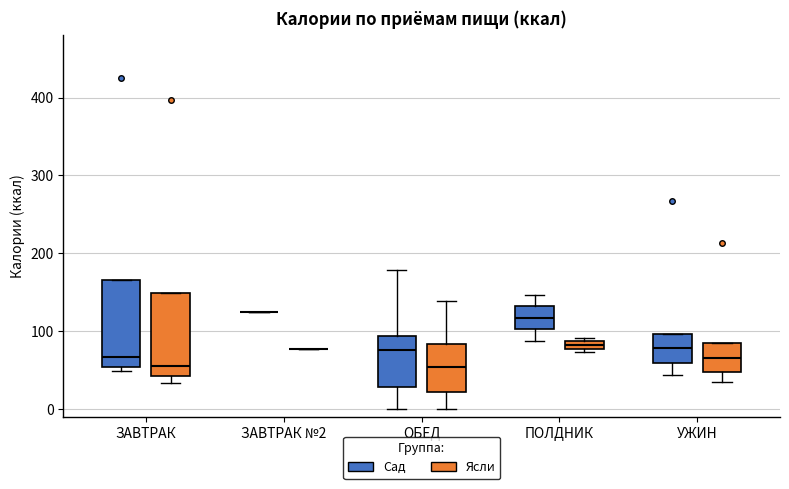

Where is the upper edge of the box for ОБЕД (Ясли) on the y-axis? The values are not printed on the chart, so give them approximately, as read against the axis.

80